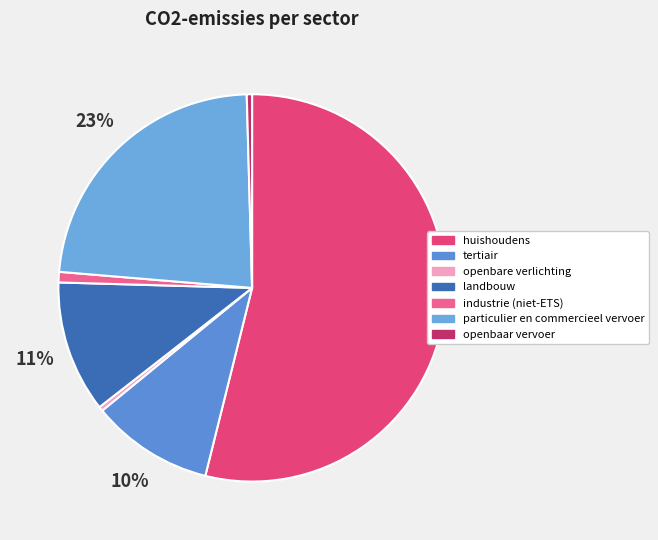

Which slice is the largest?

huishoudens